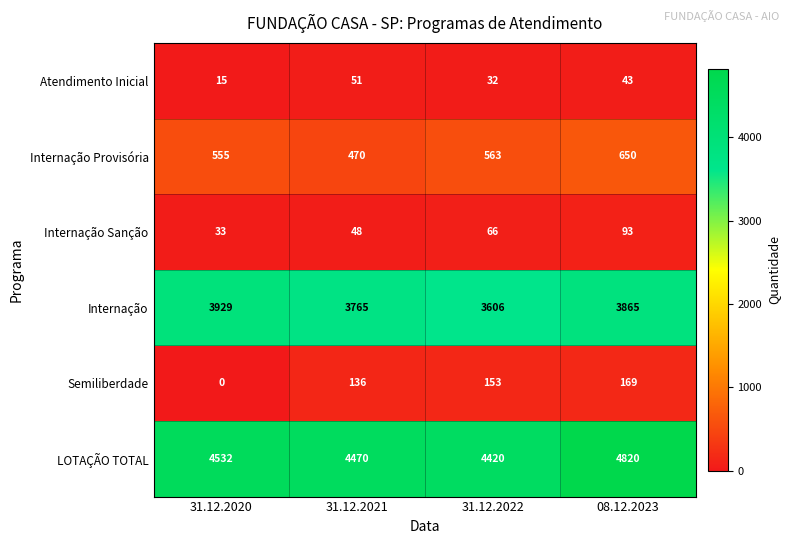

The value of Internação Sanção at 31.12.2022 is 66. True or false?

True